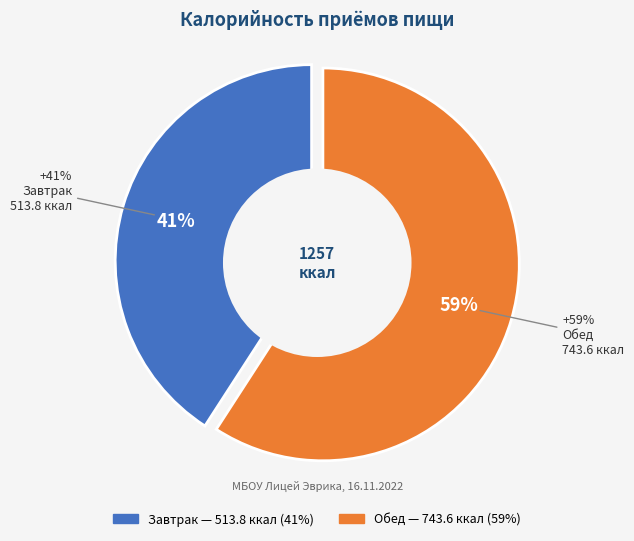

Does any single category account for the majority?

Yes